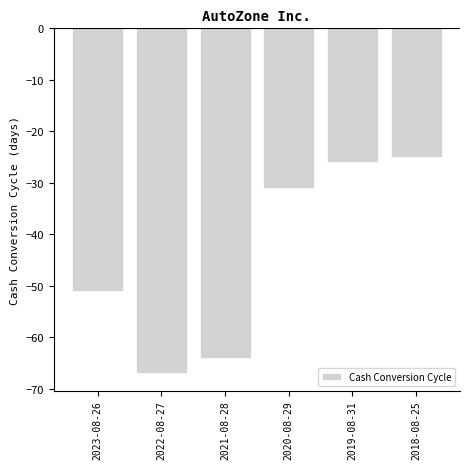

Reading left to right, transcribe all the data shown in this chart.

2023-08-26=-51	2022-08-27=-67	2021-08-28=-64	2020-08-29=-31	2019-08-31=-26	2018-08-25=-25